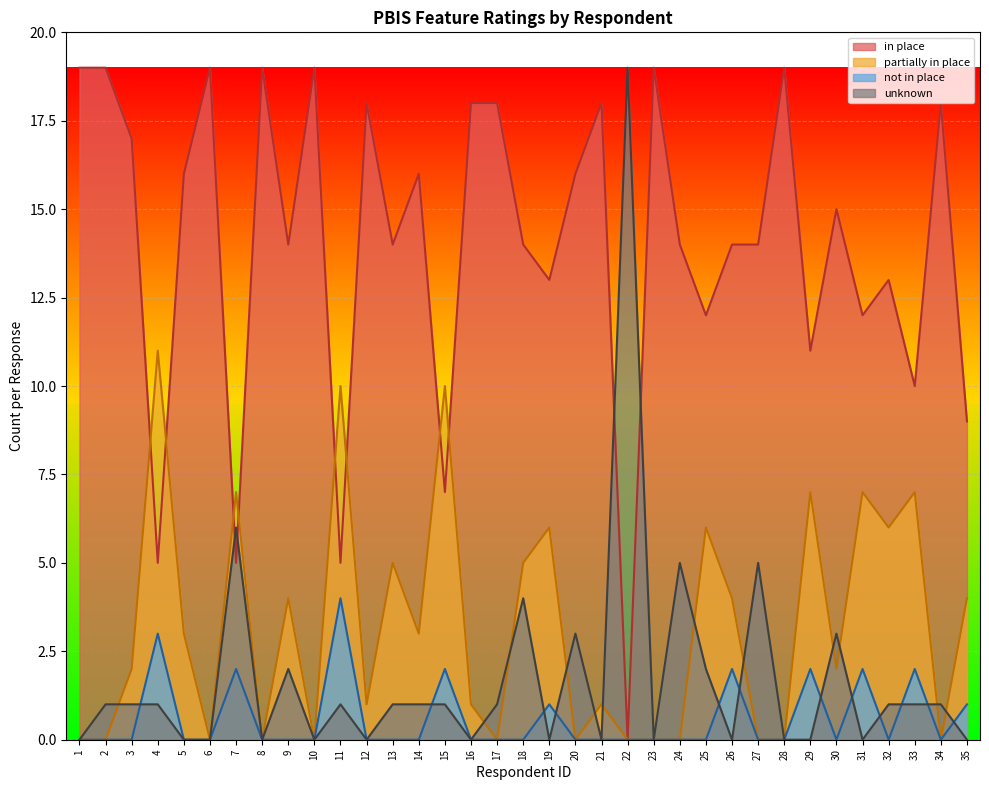

After their last crossing, which series has the higher values: unknown or partially in place?

partially in place